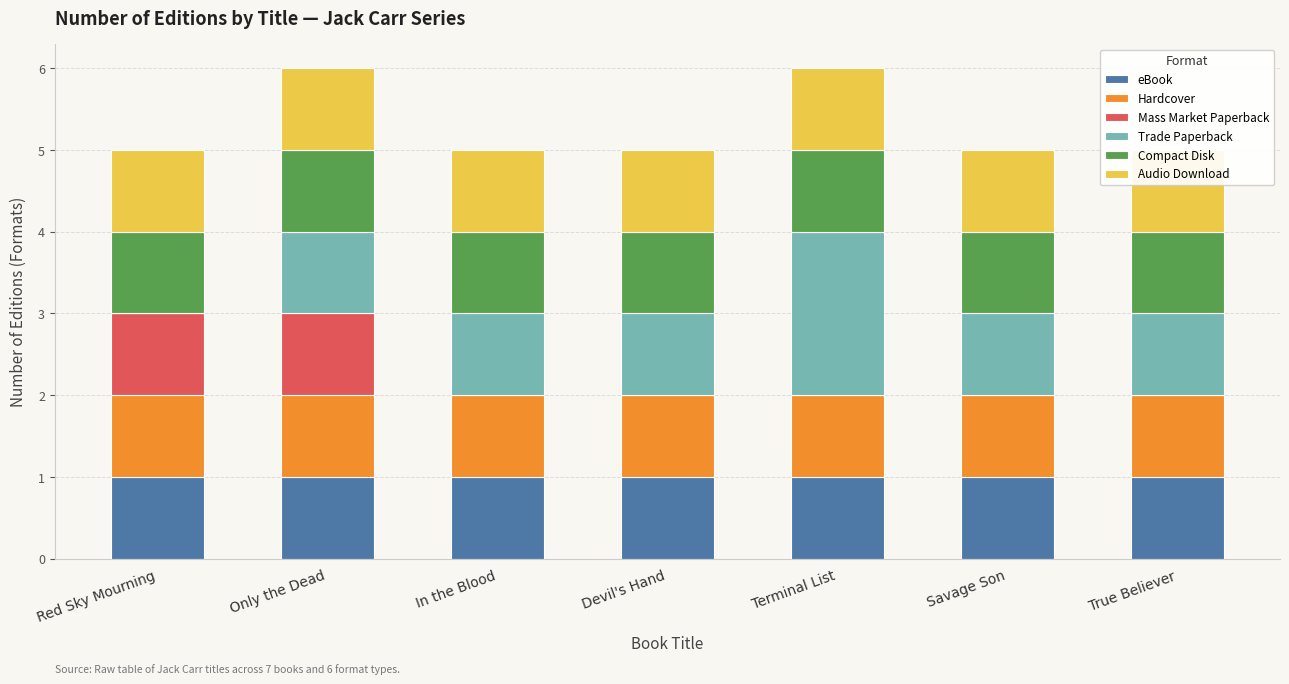

Between Terminal List and Savage Son, which series saw the biggest shift?

Trade Paperback